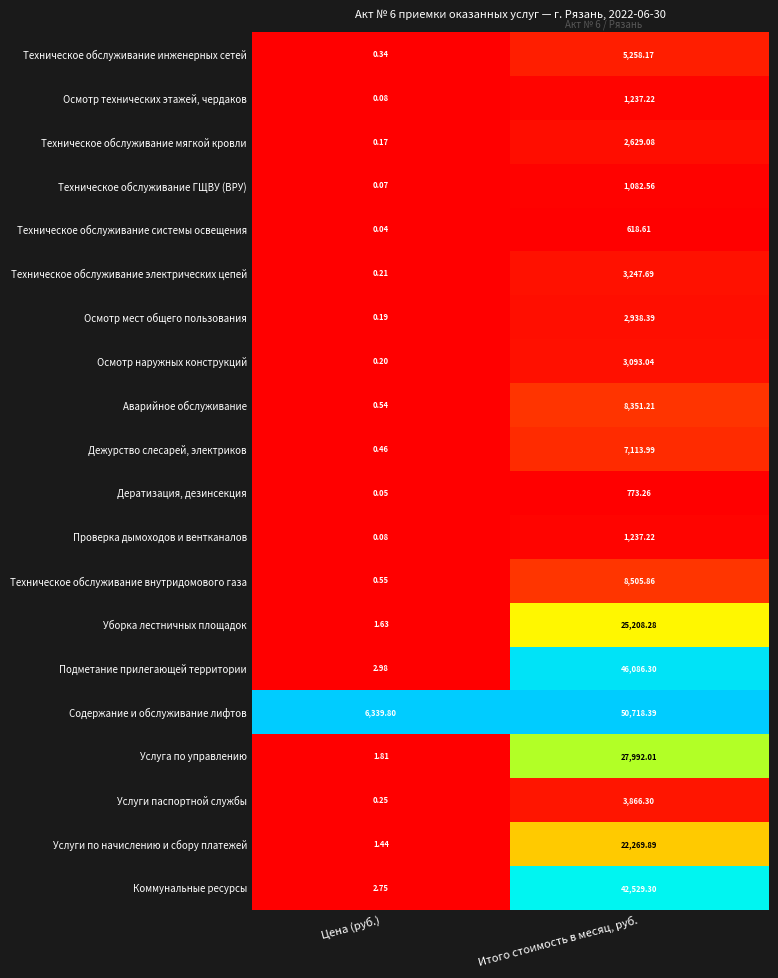

At which label is Техническое обслуживание внутридомового газа closest to 4253?

Цена (руб.)